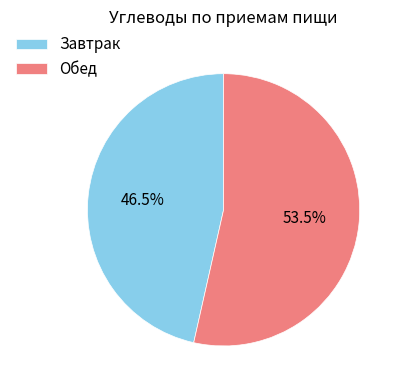

True or false: Завтрак accounts for 56% of the total.

False